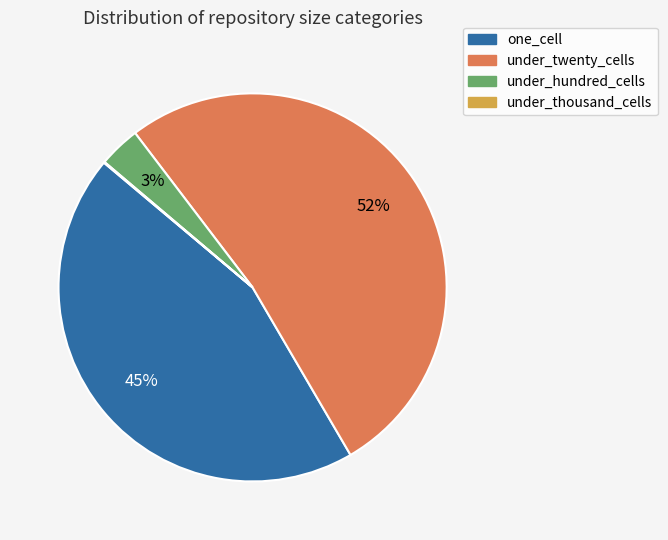

Which slice is the largest?

under_twenty_cells